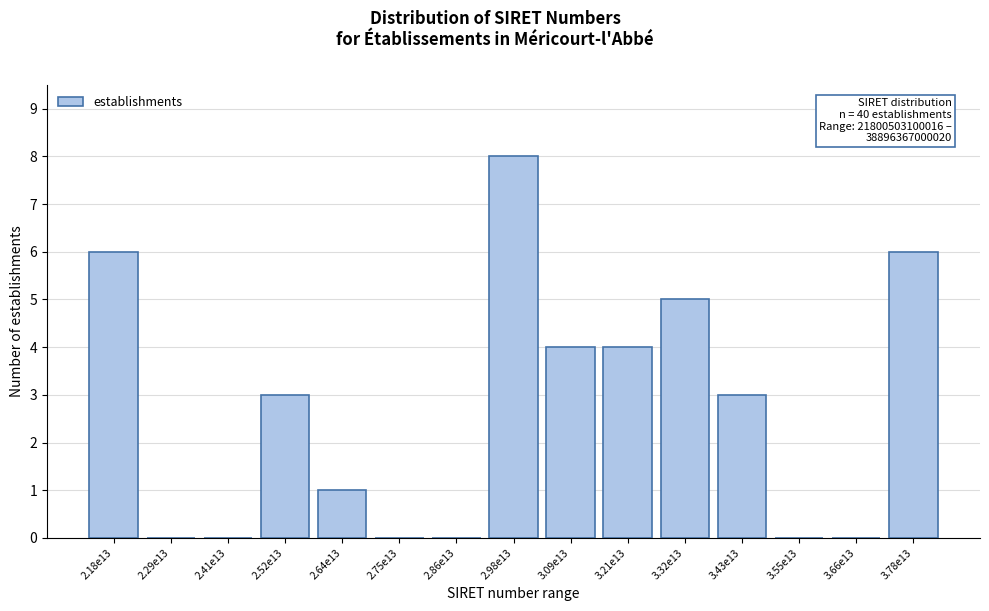

Reading left to right, transcribe all the data shown in this chart.

2.18e13=6	2.29e13=0	2.41e13=0	2.52e13=3	2.64e13=1	2.75e13=0	2.86e13=0	2.98e13=8	3.09e13=4	3.21e13=4	3.32e13=5	3.43e13=3	3.55e13=0	3.66e13=0	3.78e13=6